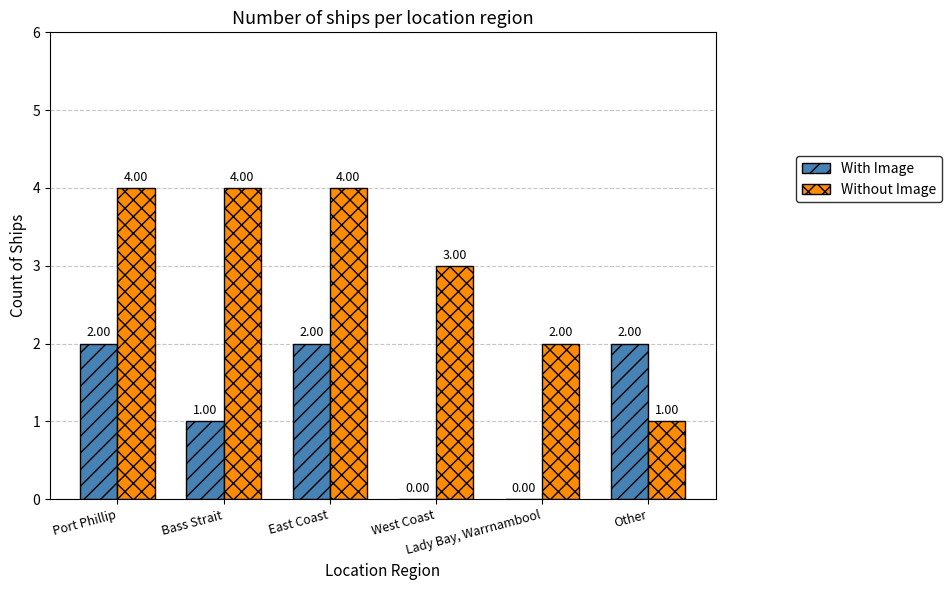

What is the highest value of the With Image series?

2